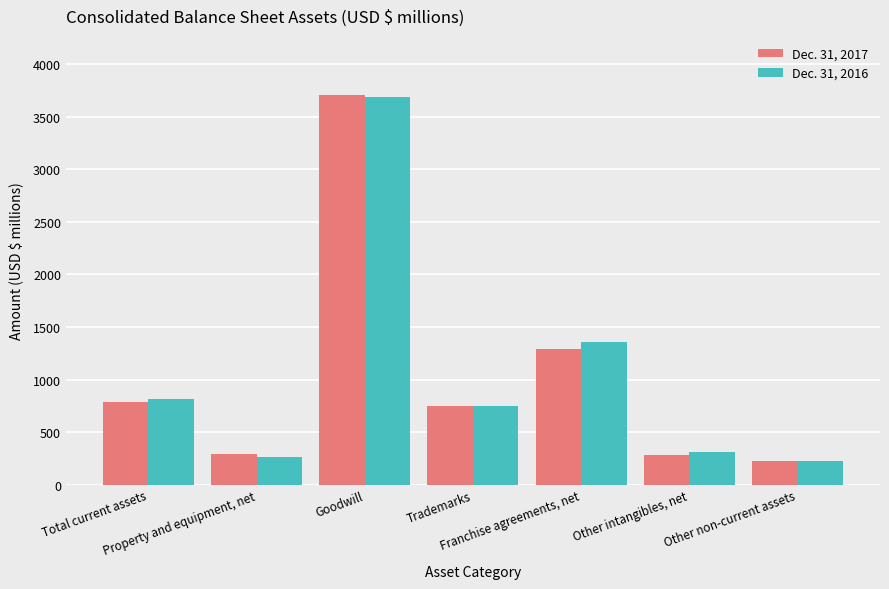

List the series in order of their peak value, lowest first.

Dec. 31, 2016, Dec. 31, 2017